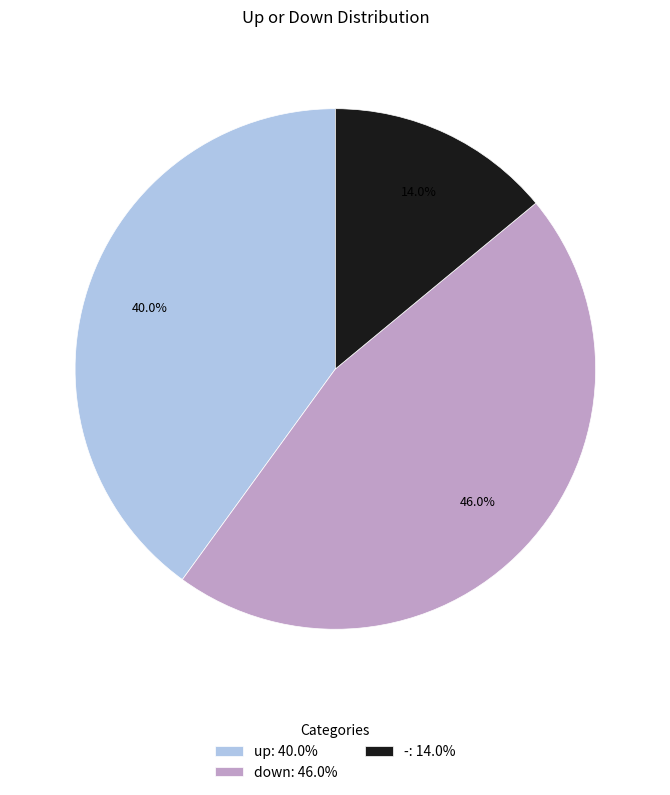

Count the number of slices in the pie.

3